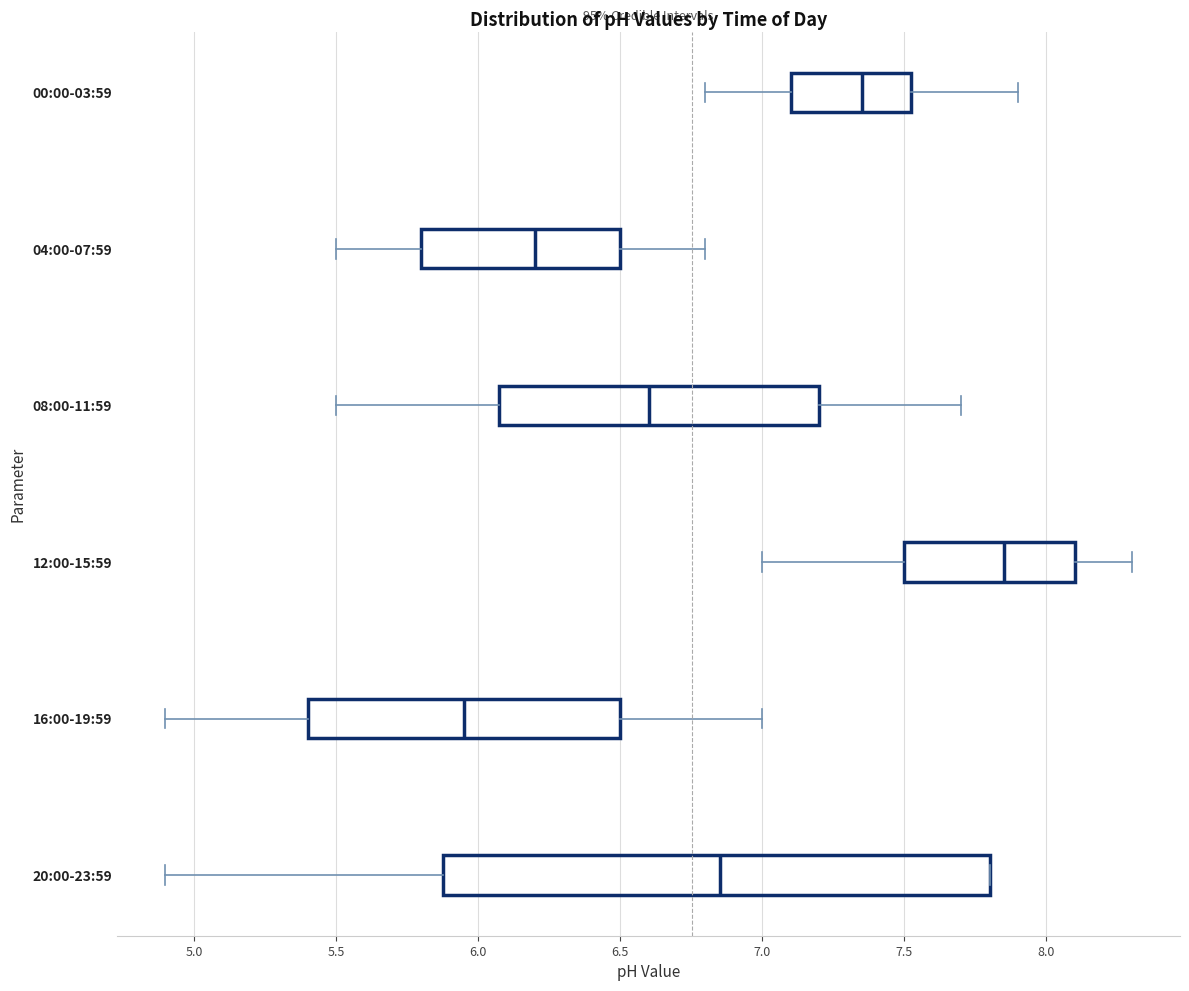

Which box is the widest, from its left edge to its right edge?

20:00-23:59